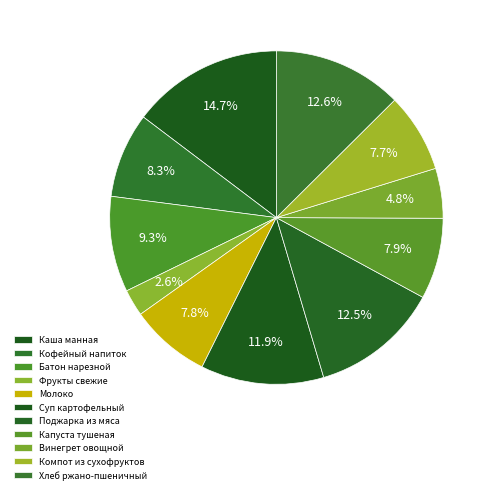

What percentage is the Поджарка из мяса slice, to the nearest percent?

12%